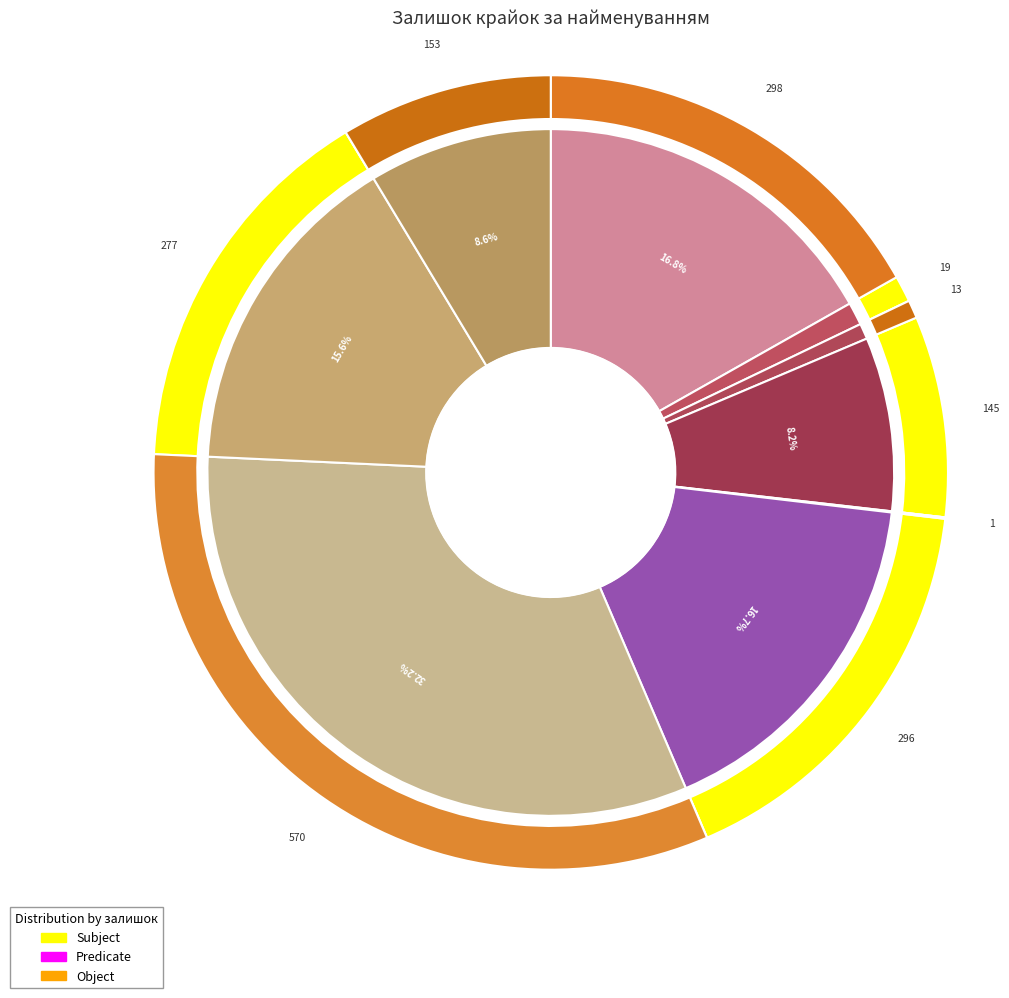

Count the number of slices in the pie.

9